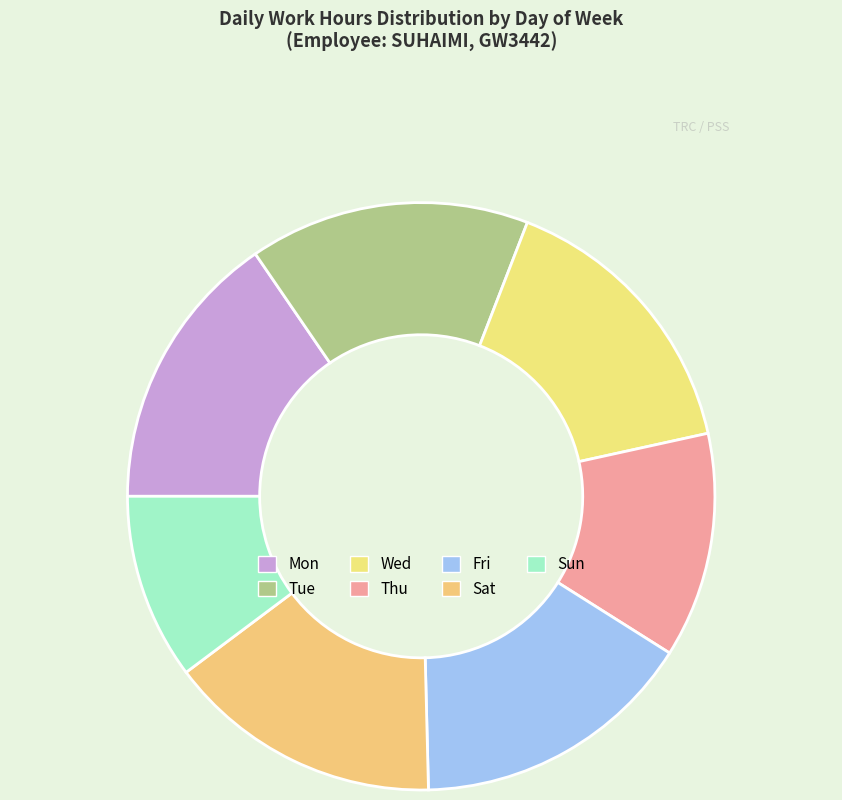

Combined, what portion of the pie is Mon and Wed?

31.1%